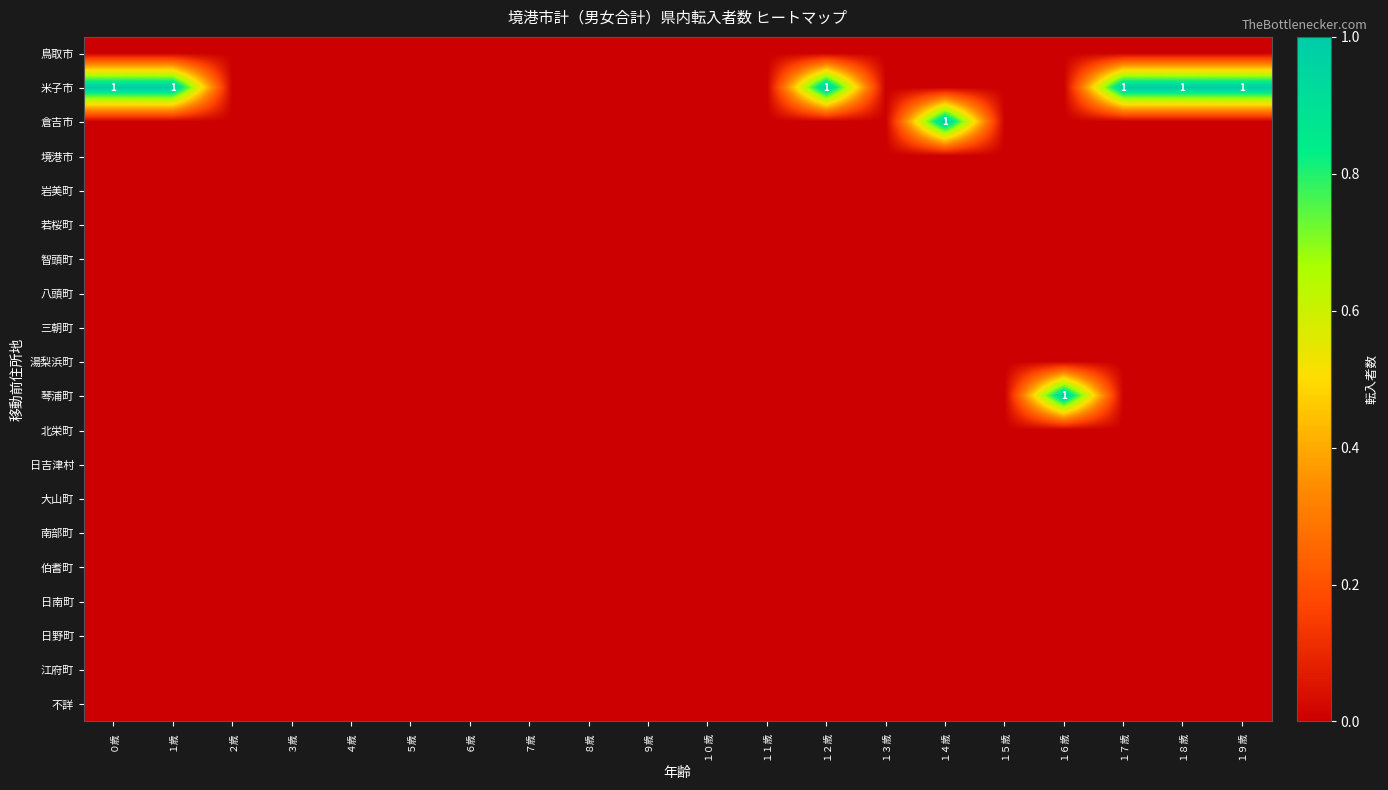

True or false: 大山町 has a value of 0 at １６歳.

True